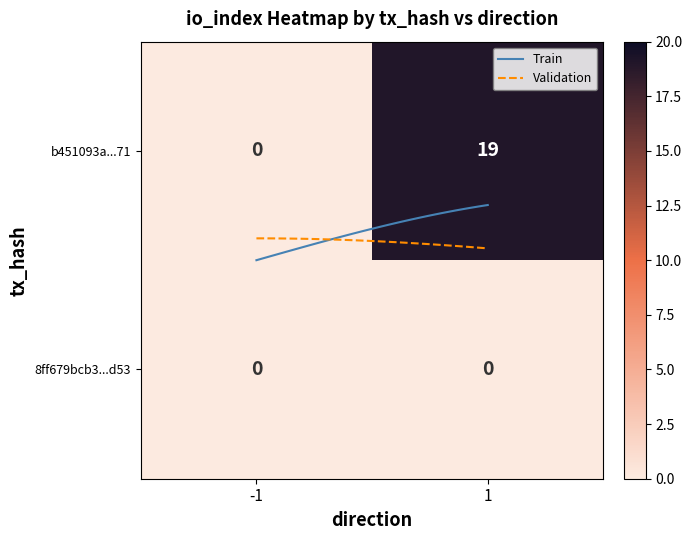

The value of b451093a6721e60e99c716d1f3e8ca1c1514071 at -1 is 0. True or false?

True